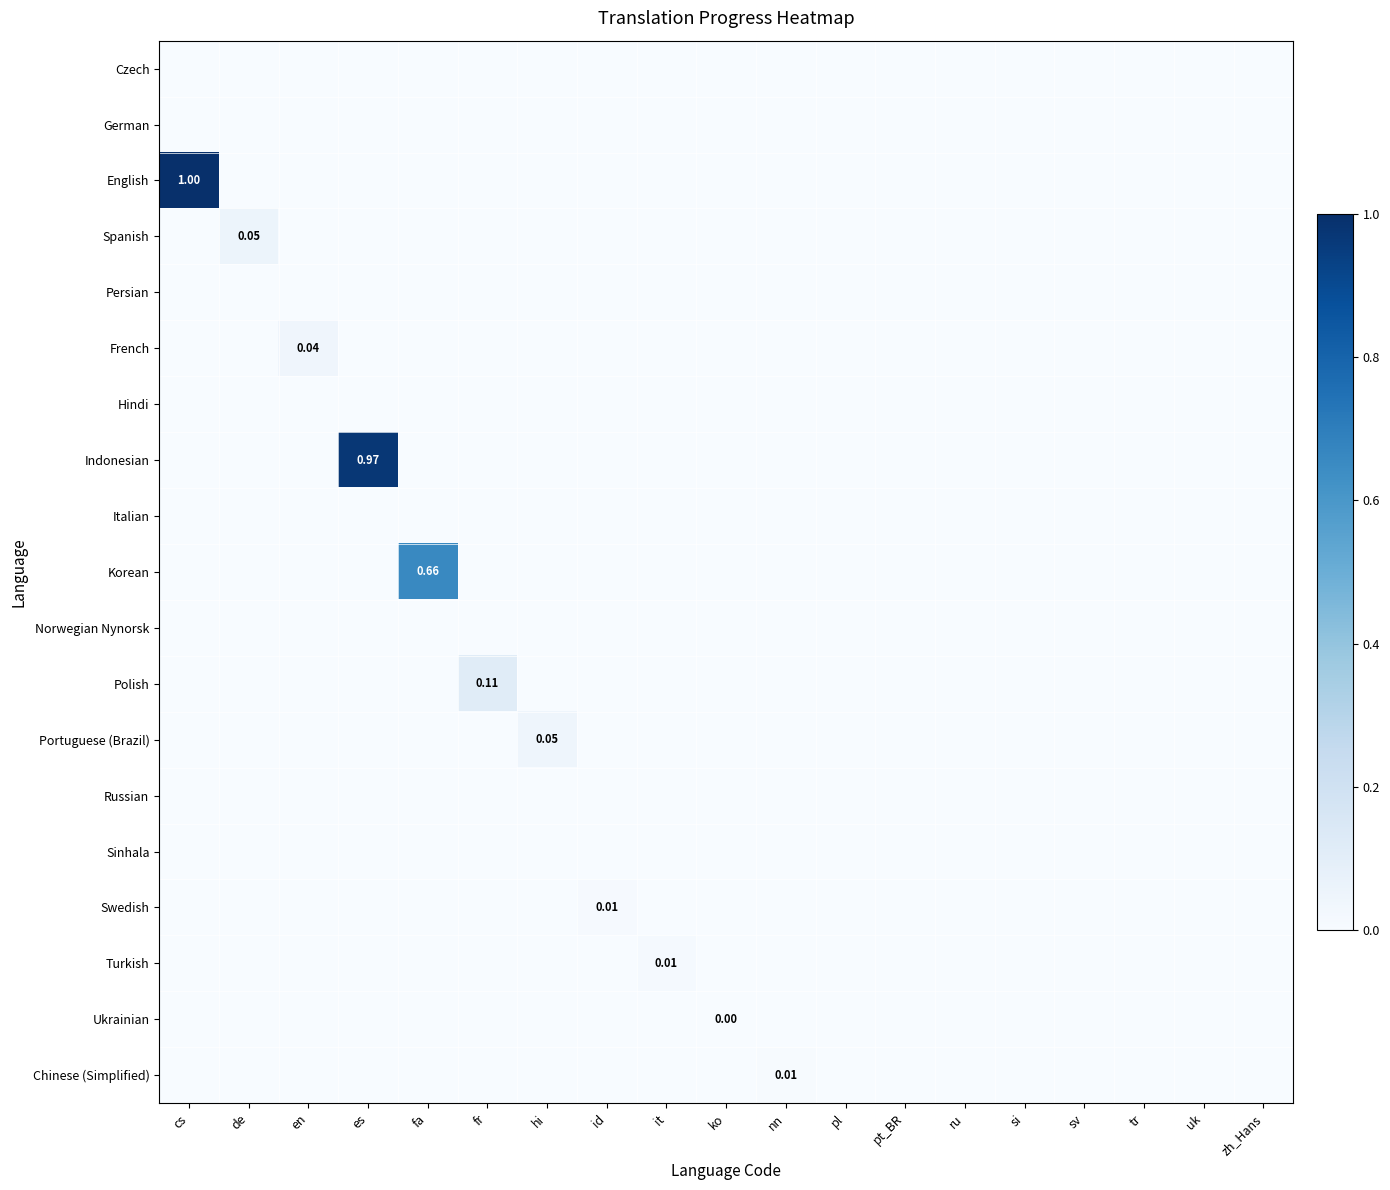

List the series in order of their peak value, highest first.

English, Indonesian, Korean, Polish, Spanish, Portuguese (Brazil), French, Turkish, Swedish, Chinese (Simplified), Ukrainian, Czech, German, Persian, Hindi, Italian, Norwegian Nynorsk, Russian, Sinhala